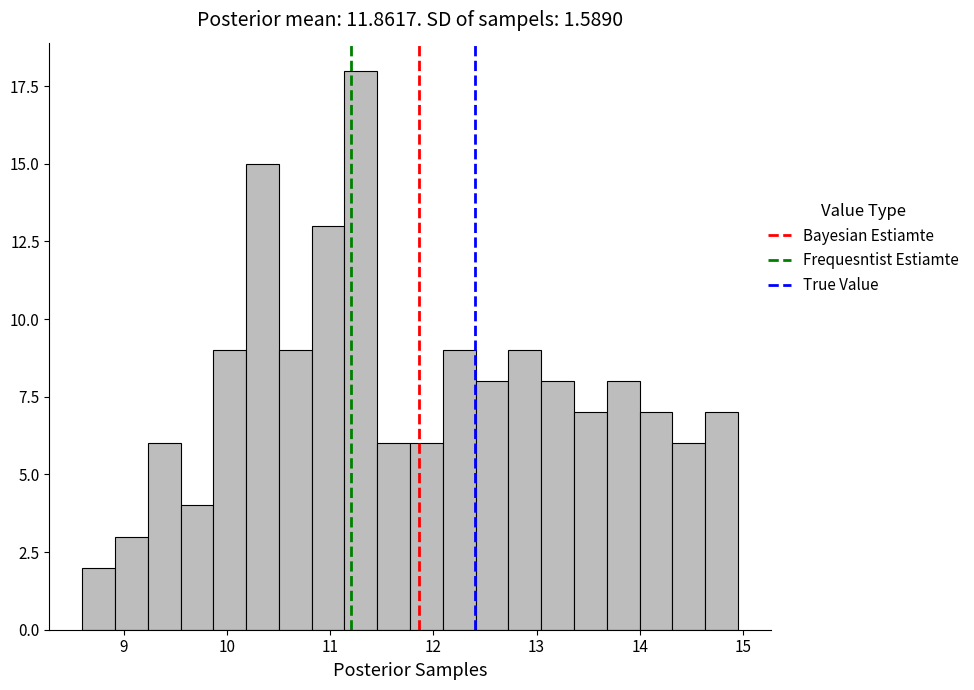

Around what value on the x-axis is the tallest bar? Give the approximate position of its centre, as read against the axis.

11.3